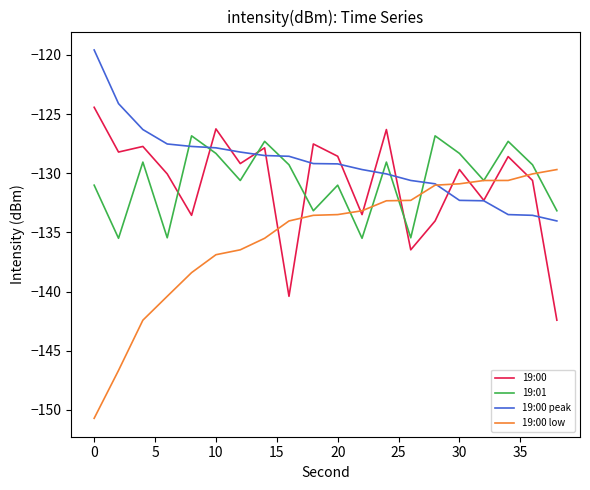

What is the highest value of the 19:01 series?

-126.8